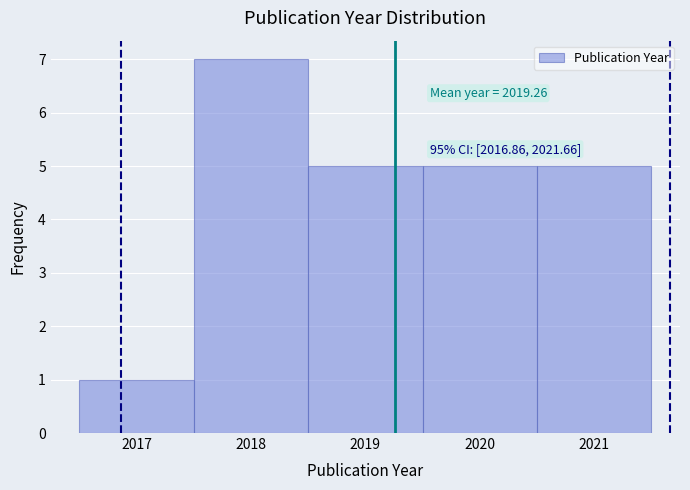

Over which range of the x-axis is the bar tallest?

2017.5 to 2018.5